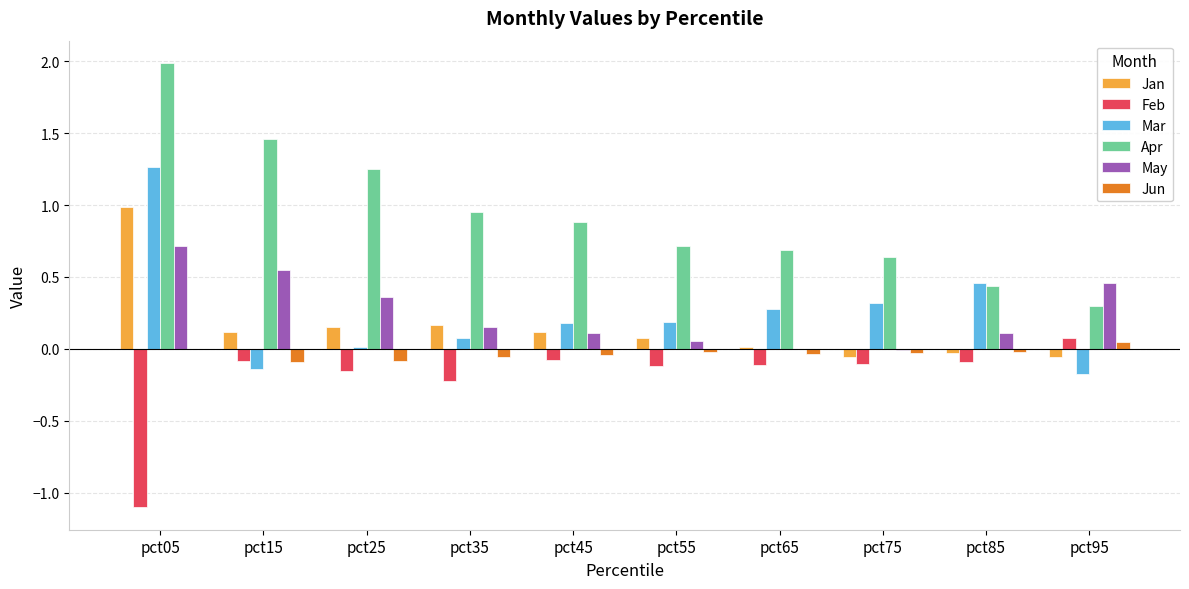

Are the bars grouped side by side (vs. stacked)?

Yes